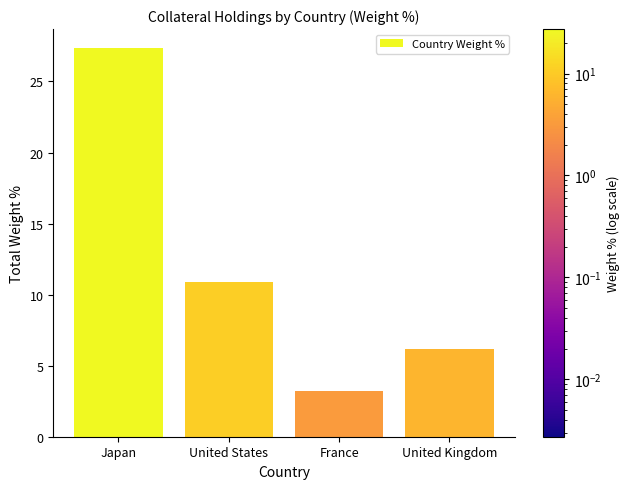

List the labels in order of value, smallest first.

France, United Kingdom, United States, Japan